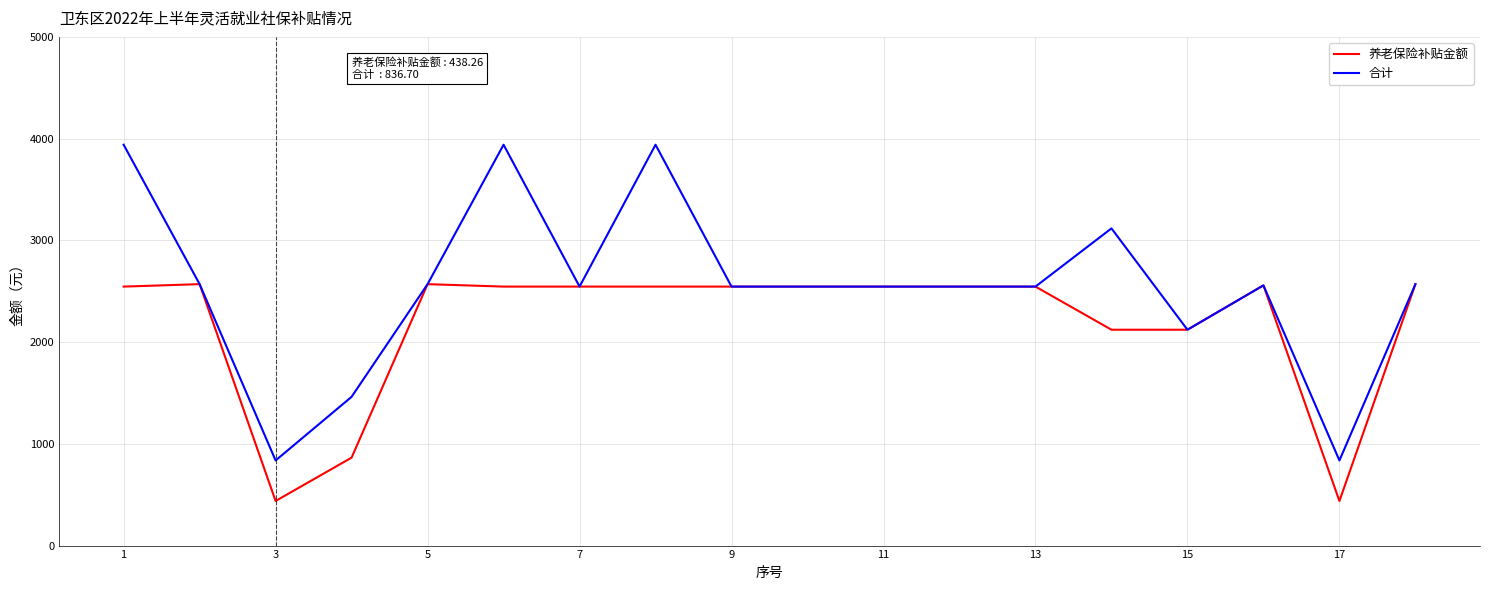

Does the chart display data point markers on the line(s)?

No